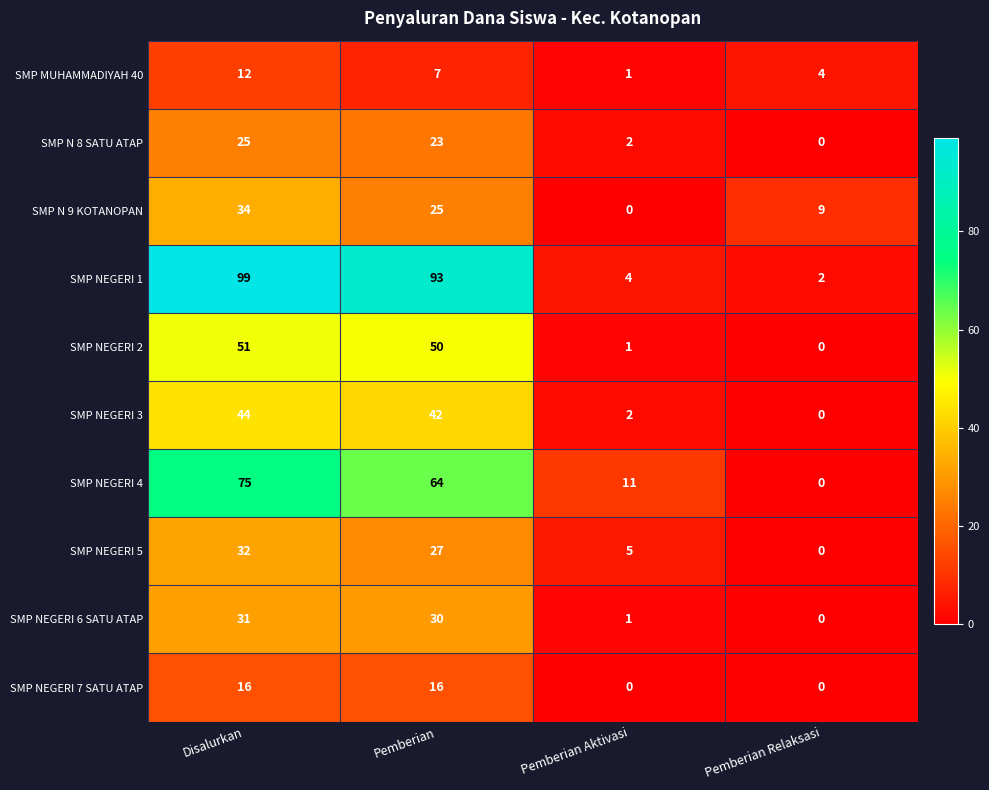

Which category has the highest value in the SMP NEGERI 2 series?

Disalurkan